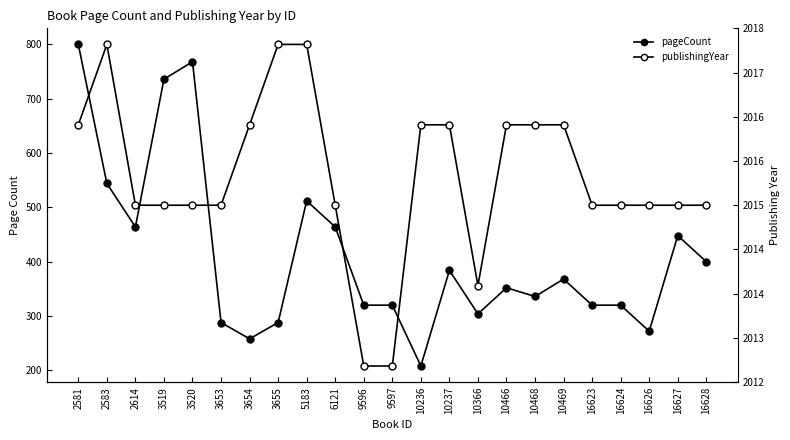

True or false: pageCount has more than 0 interior local peaks.

True